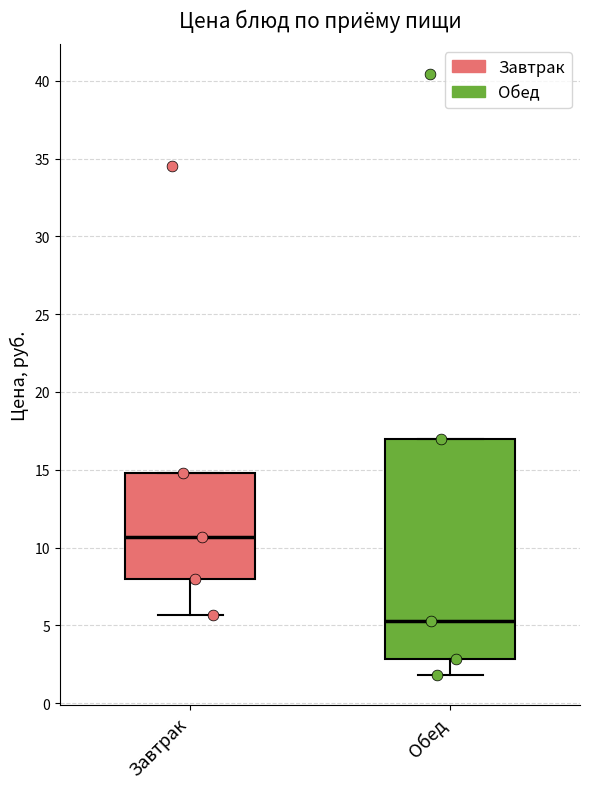

Which box's median line is the highest?

Завтрак